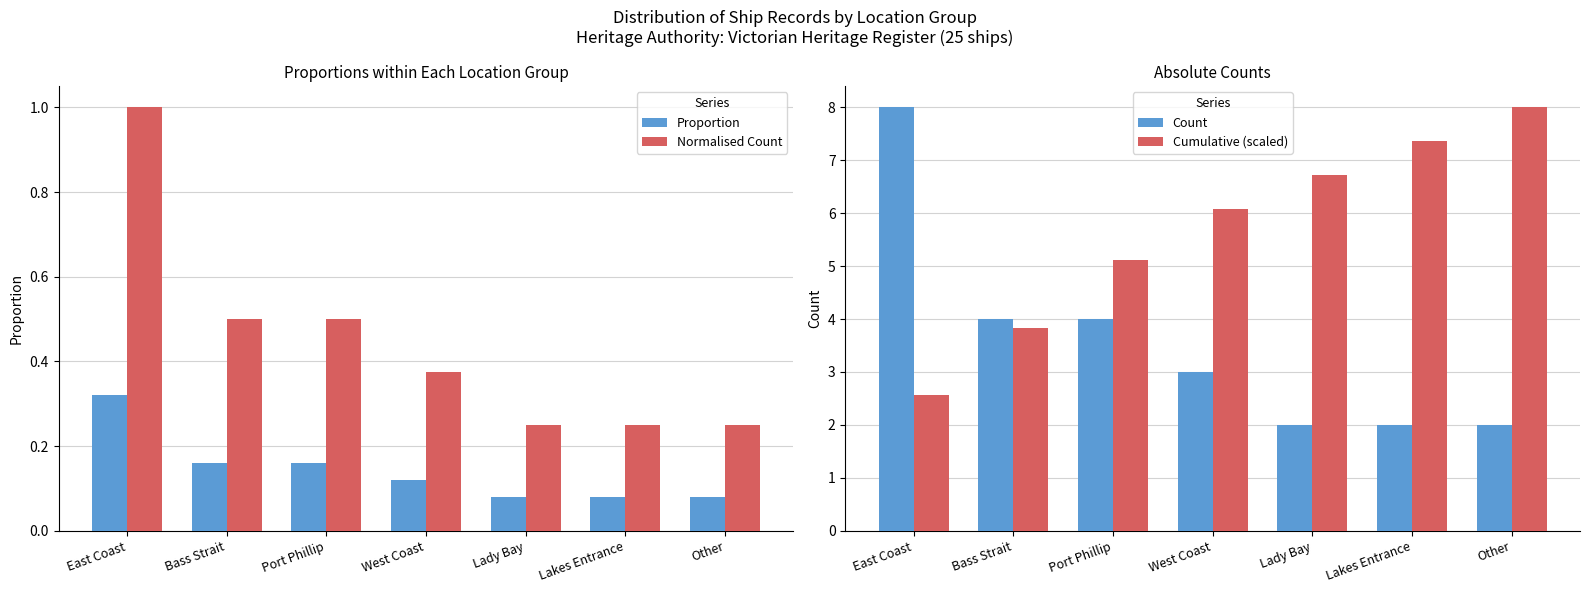

What is the average value of the Cumulative (scaled) series?

5.7